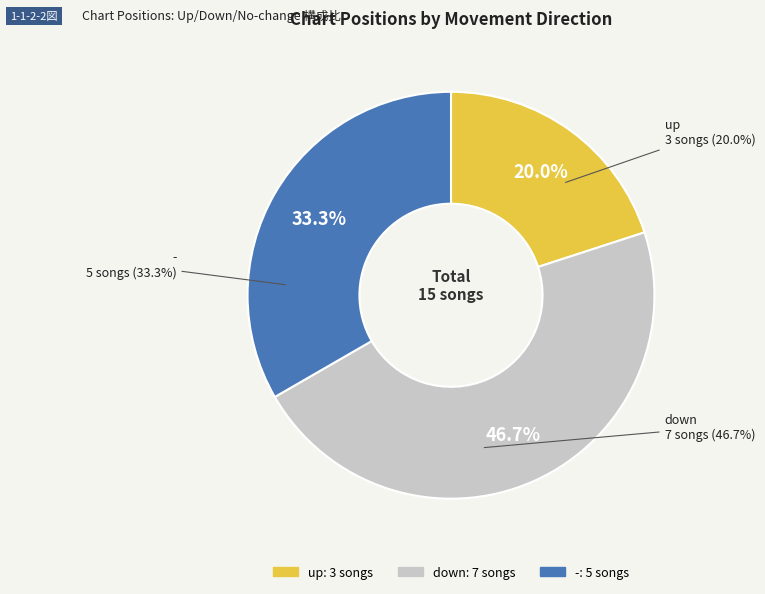

Is it true that - is 43% of the pie?

False